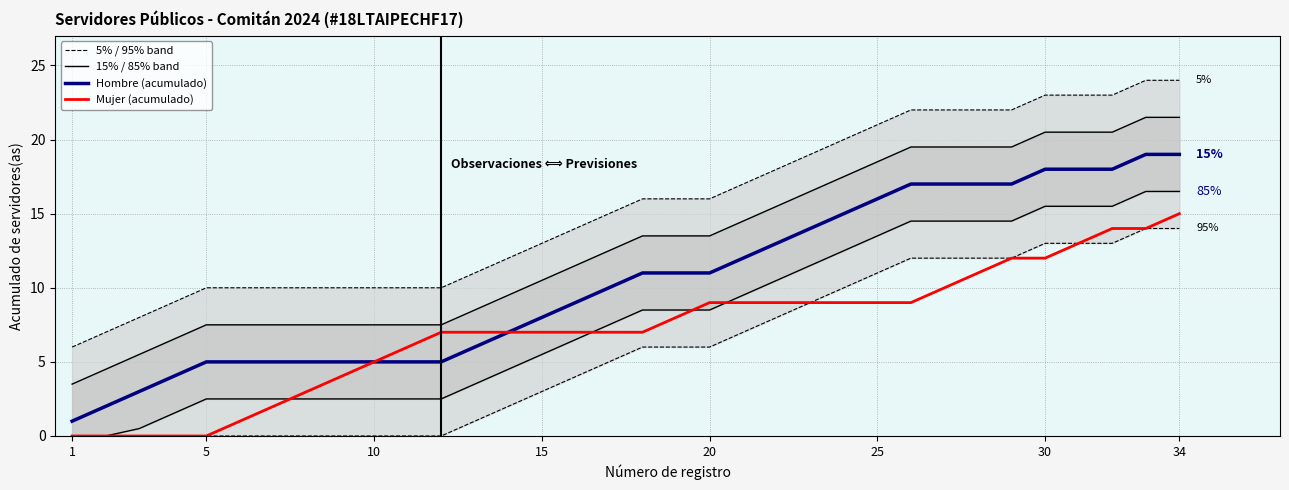

True or false: Hombre (acumulado) has a value of 23 at 30.

False